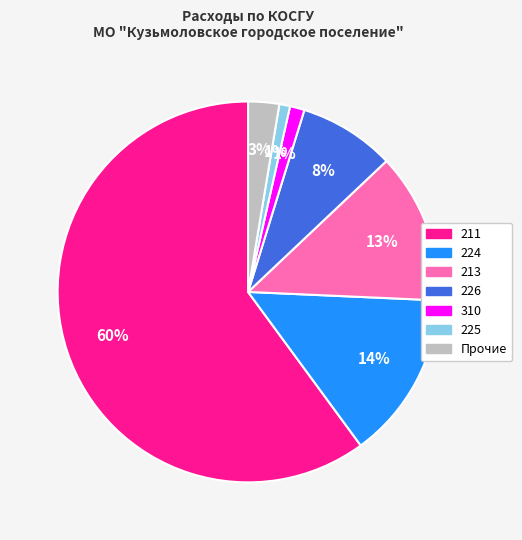

To the nearest percent, what is the average slice percentage?

14%